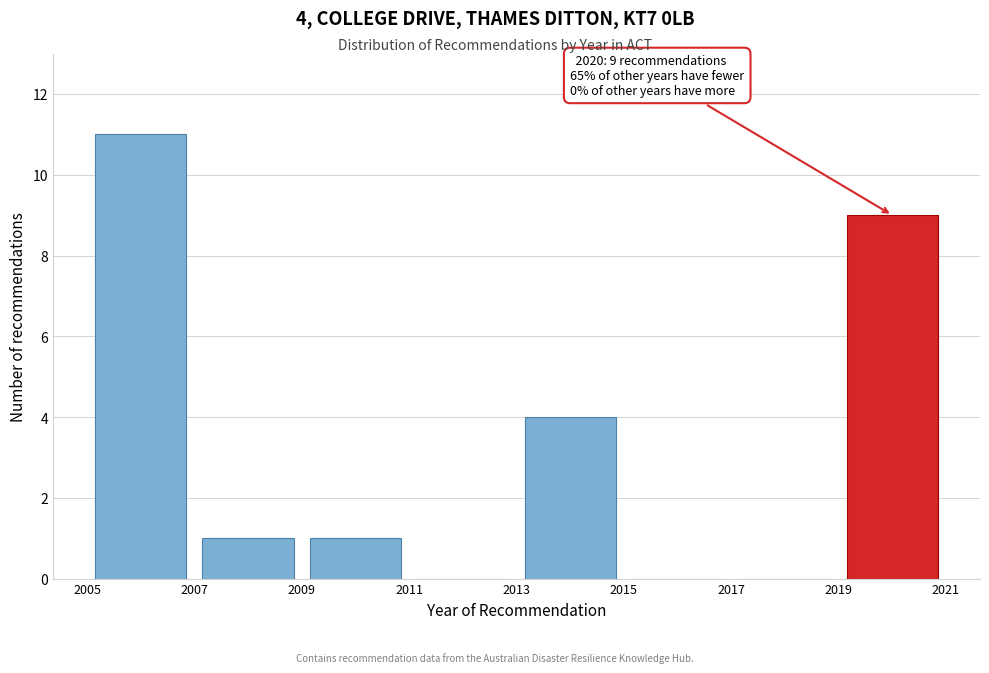

Which range on the x-axis has the tallest bar?

2005 to 2007